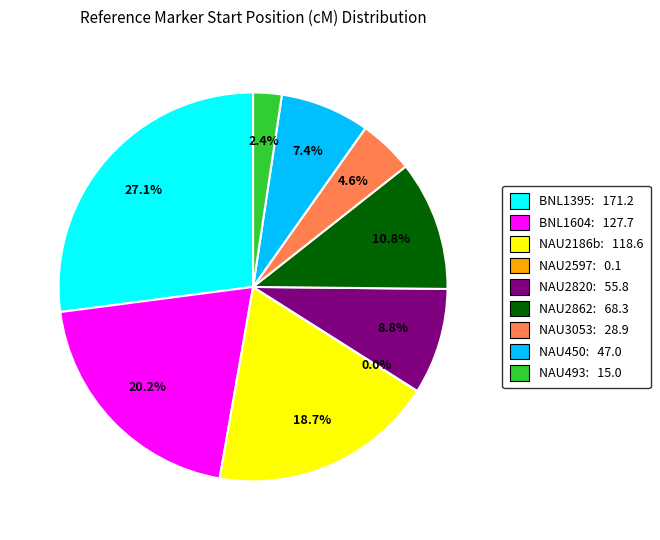

Is the sum of NAU450 and NAU2820 greater than half?

No